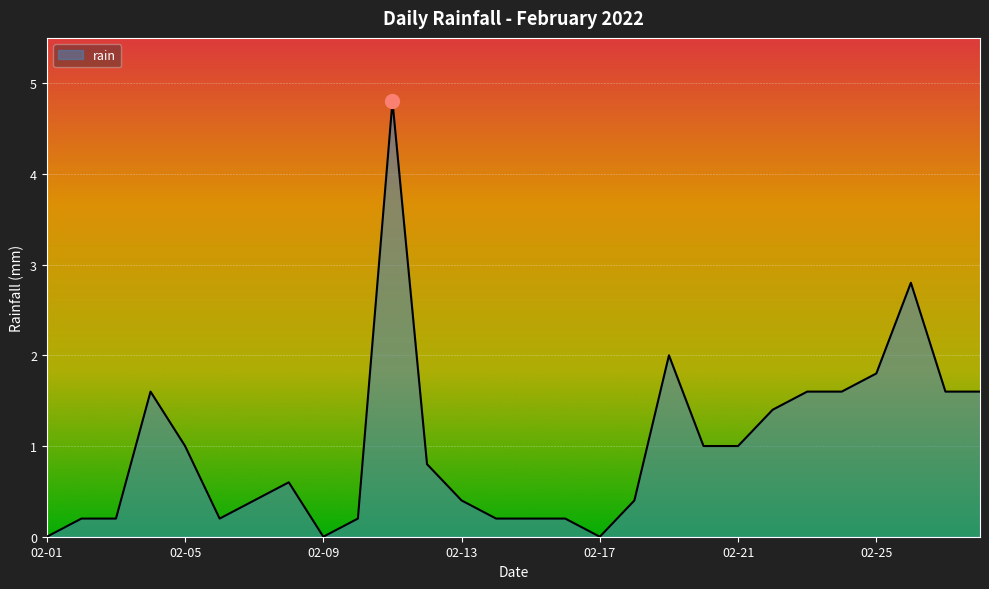

Does the chart display data point markers on the line(s)?

No